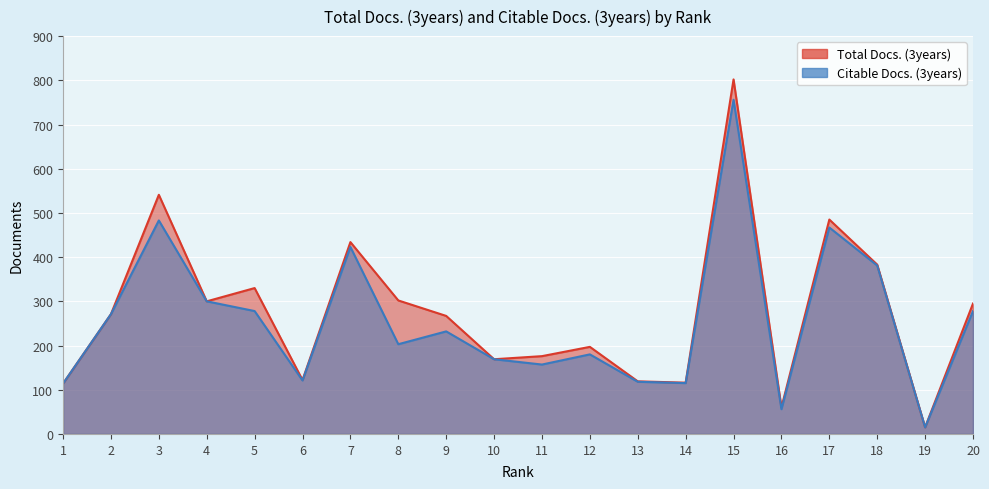

Reading right to left, what are all the values shown in this chart?

Total Docs. (3years): 20=295	19=15	18=383	17=485	16=60	15=802	14=116	13=119	12=197	11=176	10=169	9=267	8=302	7=434	6=122	5=330	4=300	3=541	2=271	1=114
Citable Docs. (3years): 20=278	19=15	18=381	17=467	16=56	15=756	14=115	13=118	12=180	11=157	10=169	9=232	8=203	7=423	6=121	5=278	4=300	3=483	2=271	1=114